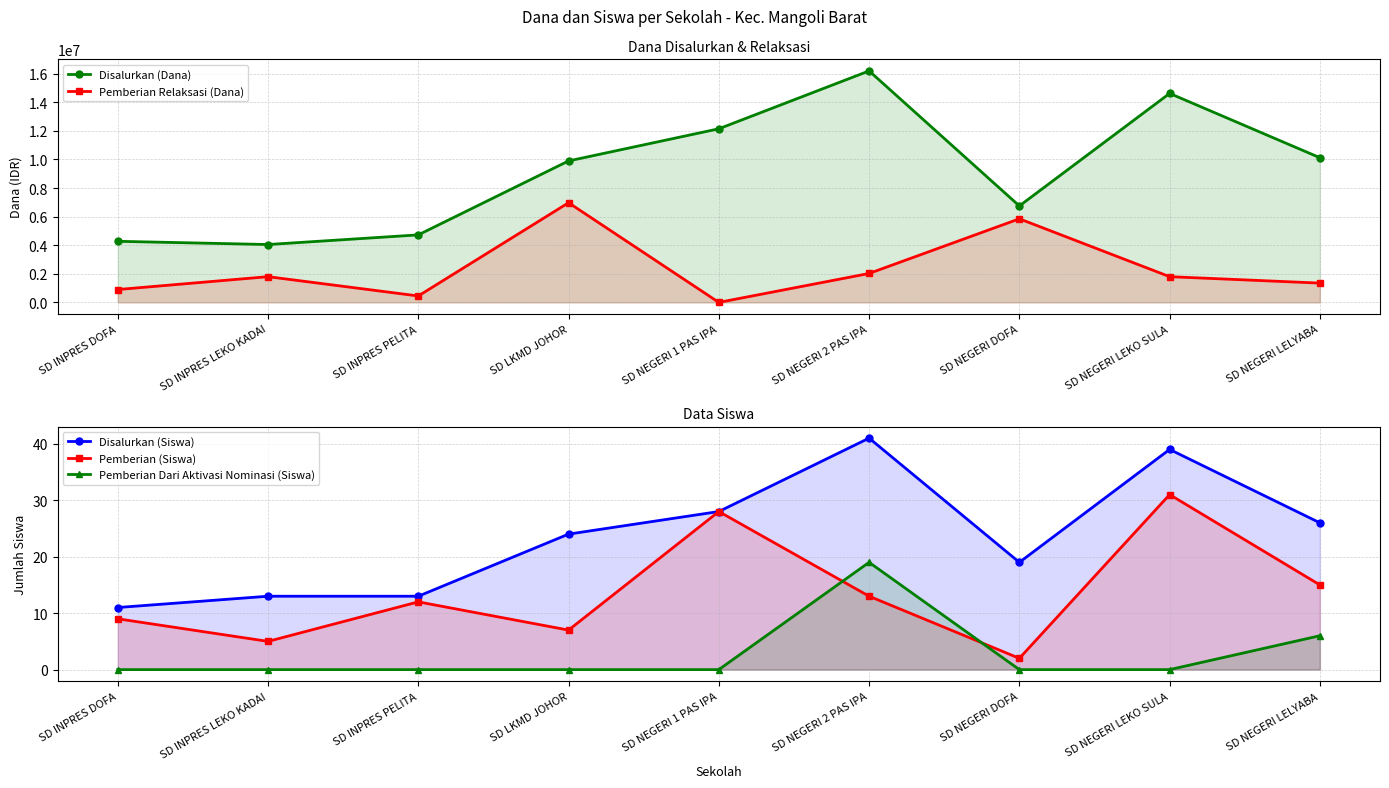

At which category does the chart reach its peak across all series?

SD NEGERI 2 PAS IPA